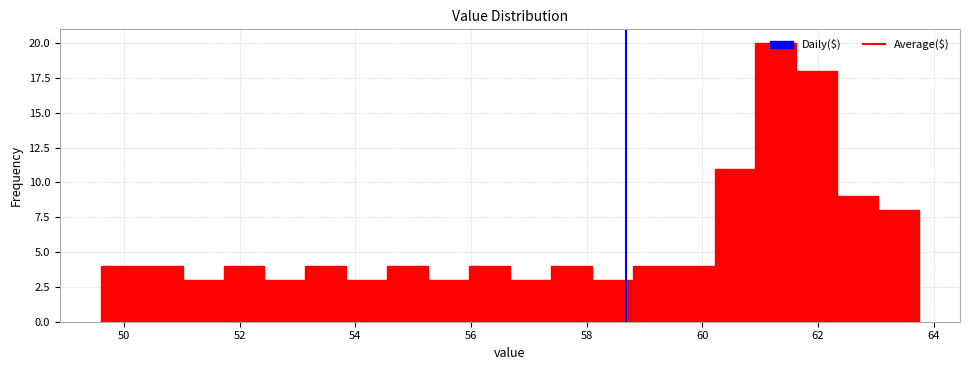

Around what value on the x-axis is the tallest bar? Give the approximate position of its centre, as read against the axis.

61.2